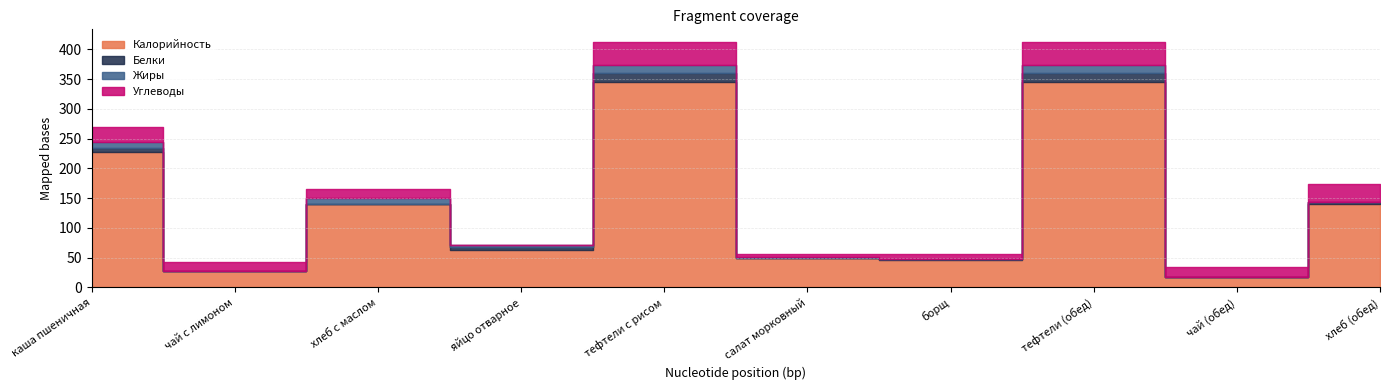

What is the difference between the maximum and second lowest values in the Белки series?

15